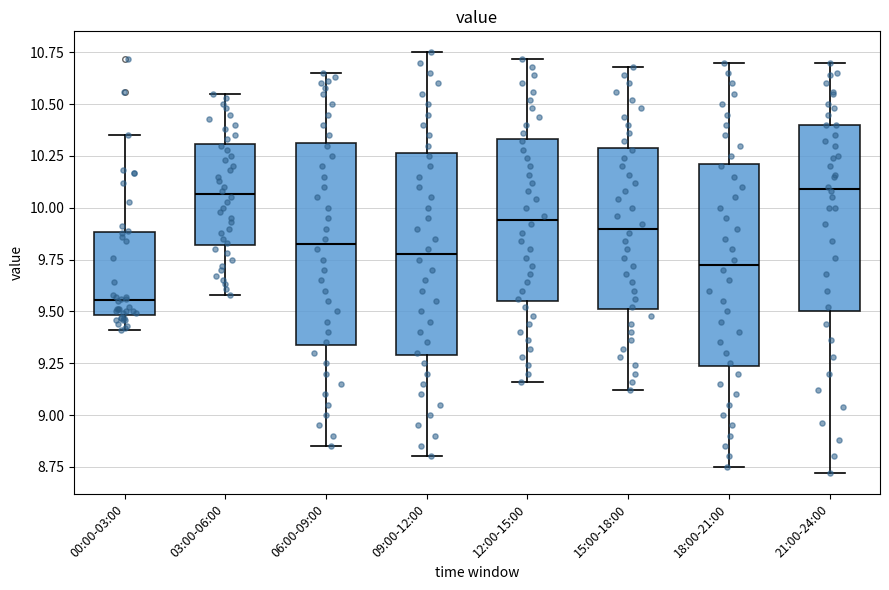

Where does the lower whisker of the box for 06:00-09:00 end on the y-axis? The values are not printed on the chart, so give them approximately, as read against the axis.

8.85